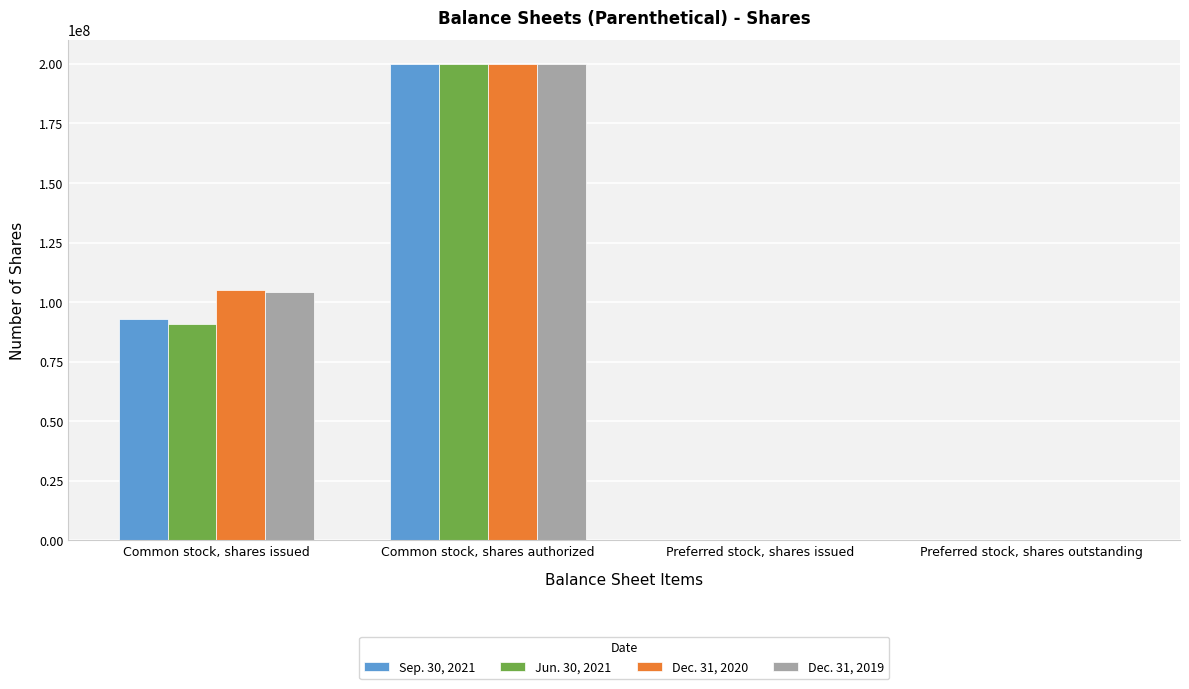

Which category has the highest value in the Dec. 31, 2020 series?

Common stock, shares authorized